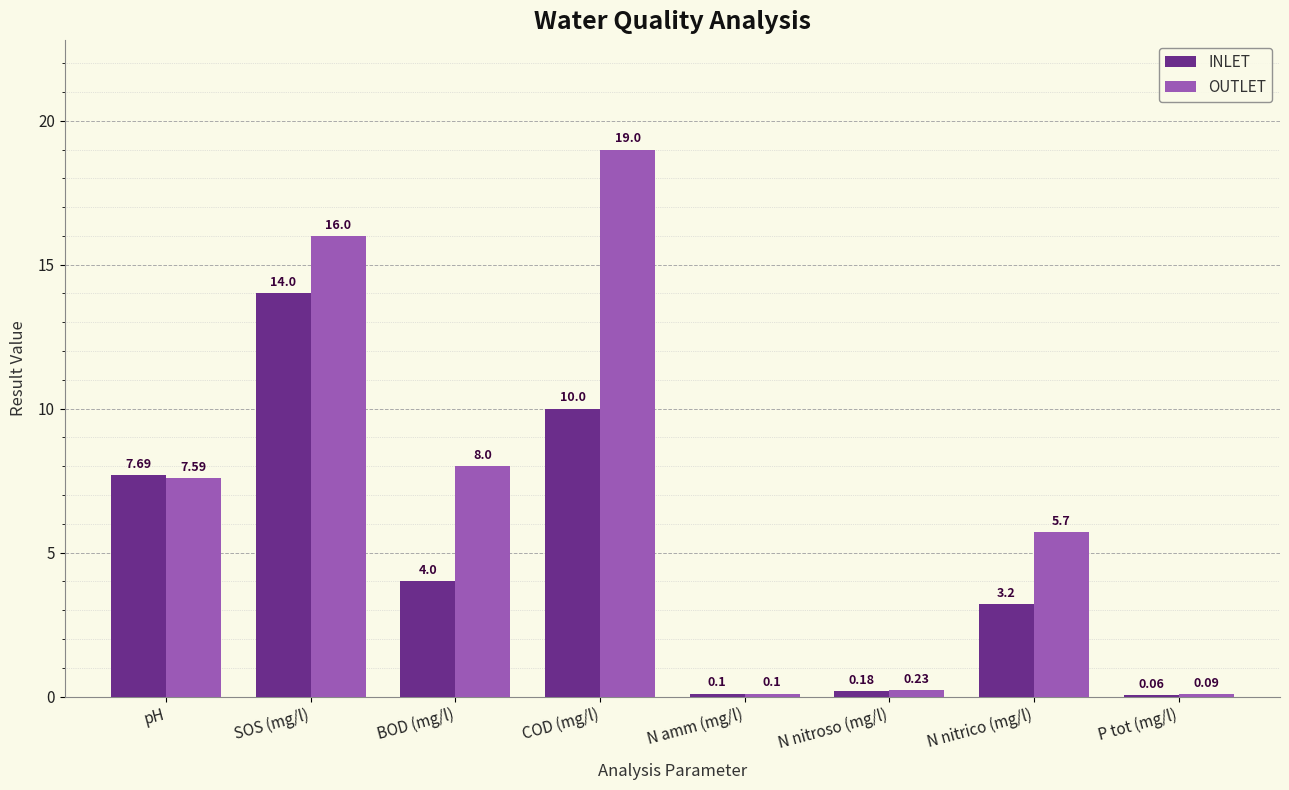

What is the total value across all series at N nitroso (mg/l)?

0.4